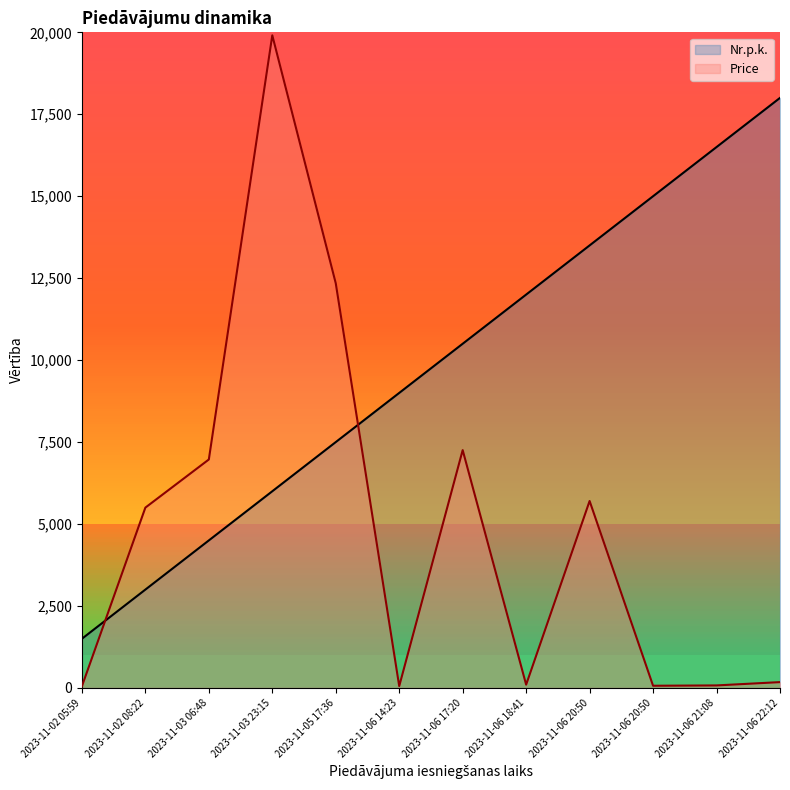

True or false: Price has a value of 49.7 at 2023-11-06 21:08.

False